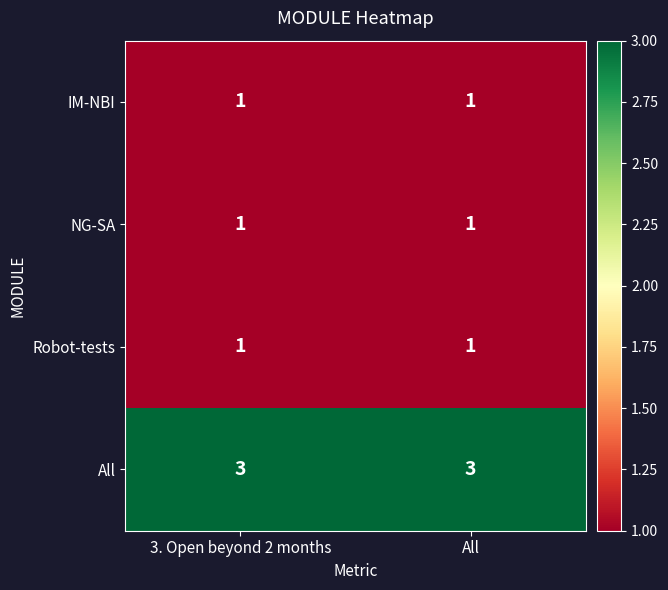

Which series has the largest total across all categories?

All